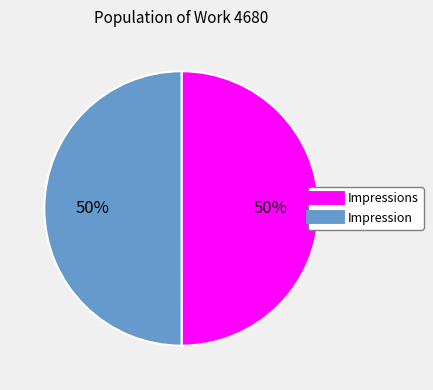

To the nearest percent, what is the average slice percentage?

50%